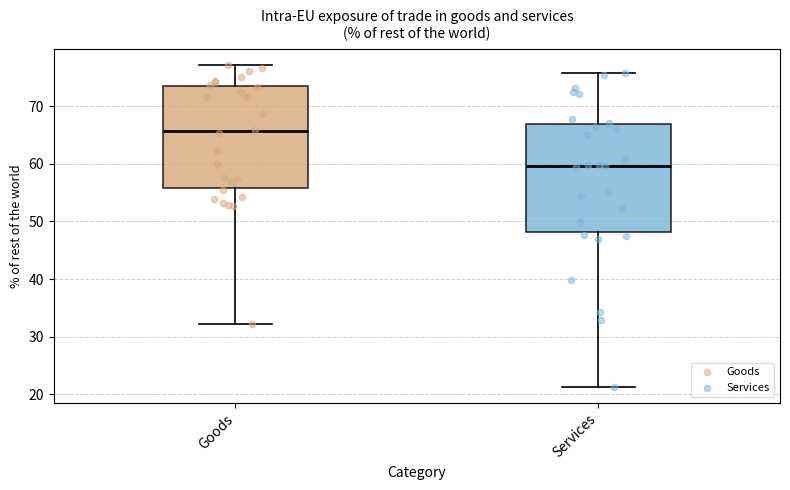

Where does the upper whisker of the box for Services end on the y-axis? The values are not printed on the chart, so give them approximately, as read against the axis.

76